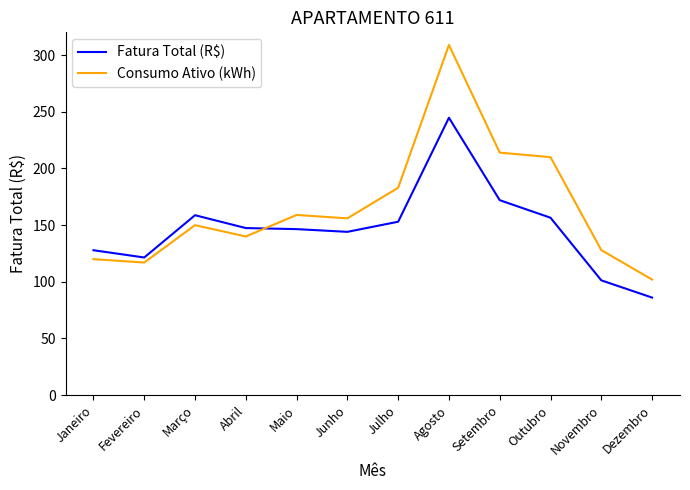

At how many categories does at least one series exceed 303?

1